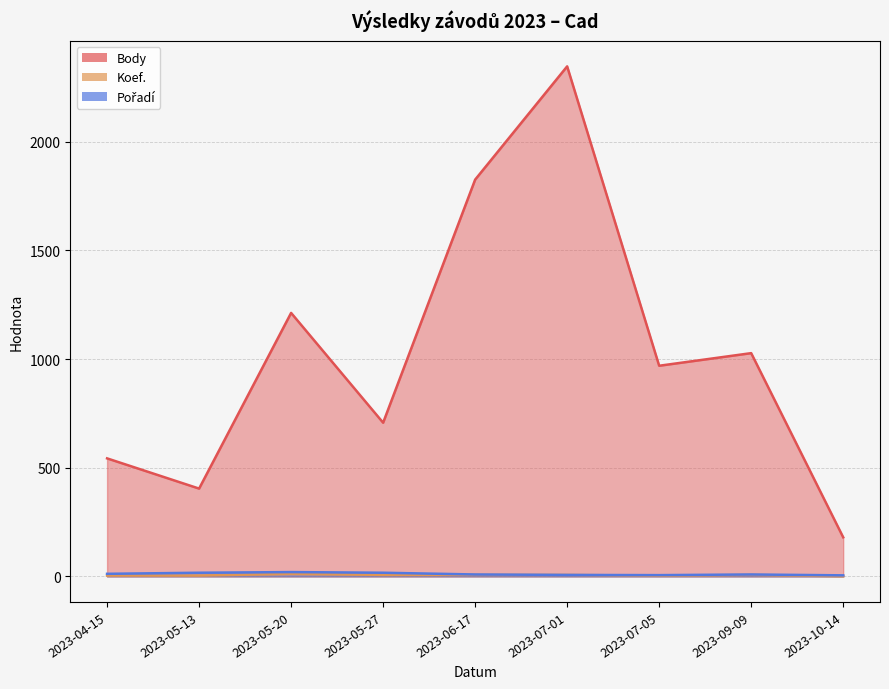

What is the difference between the maximum and minimum values in the Pořadí series?

15